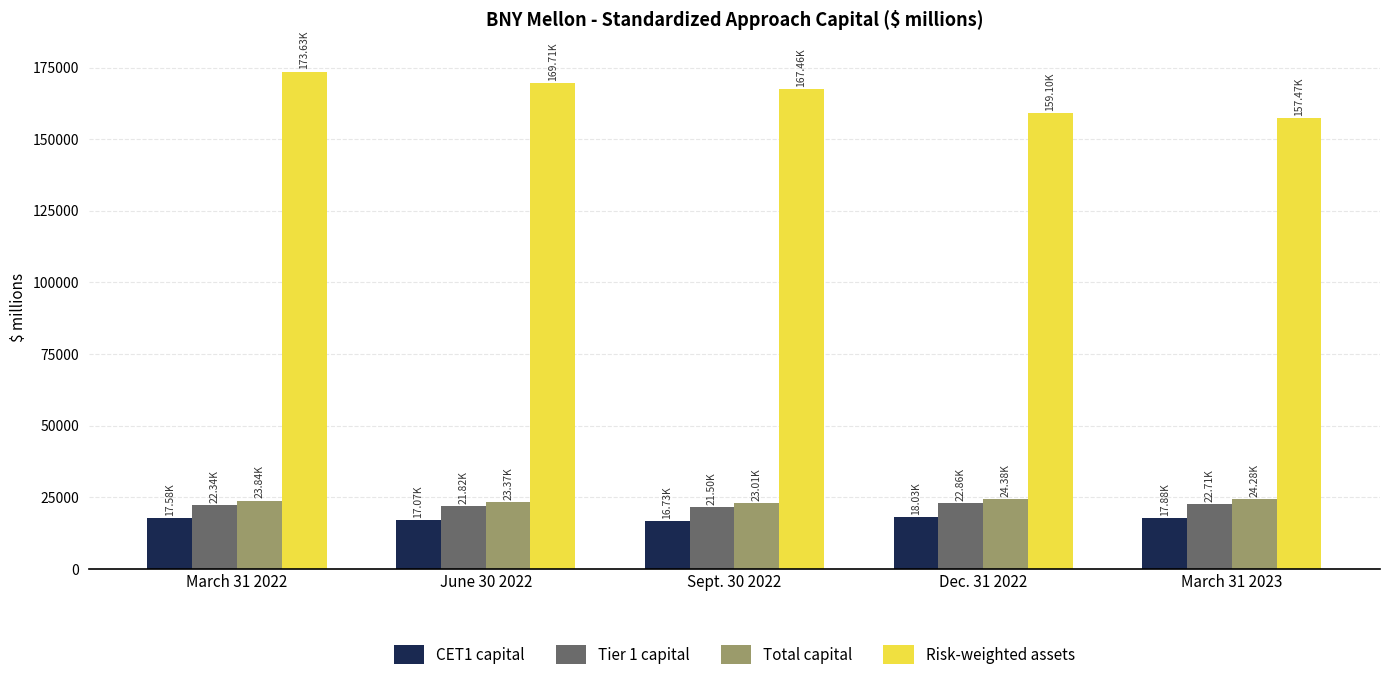

What is the value of the Total capital bar at the 1st from the left?

23835